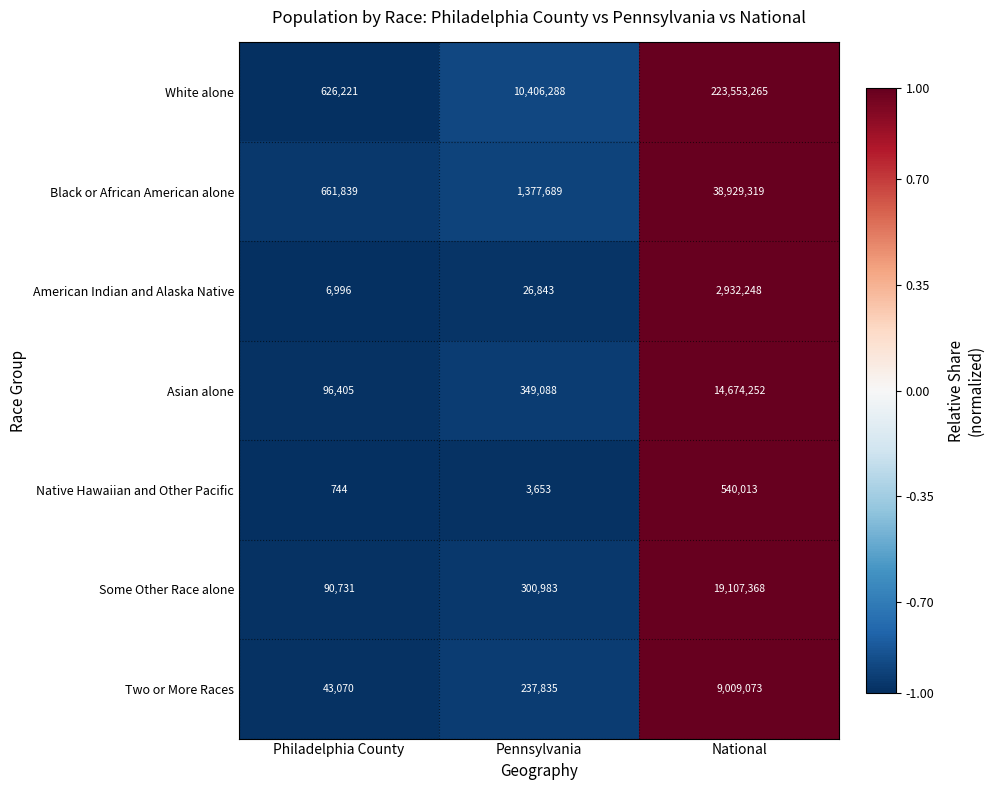

What is the difference between the Black or African American alone values at National and Pennsylvania?

37551630